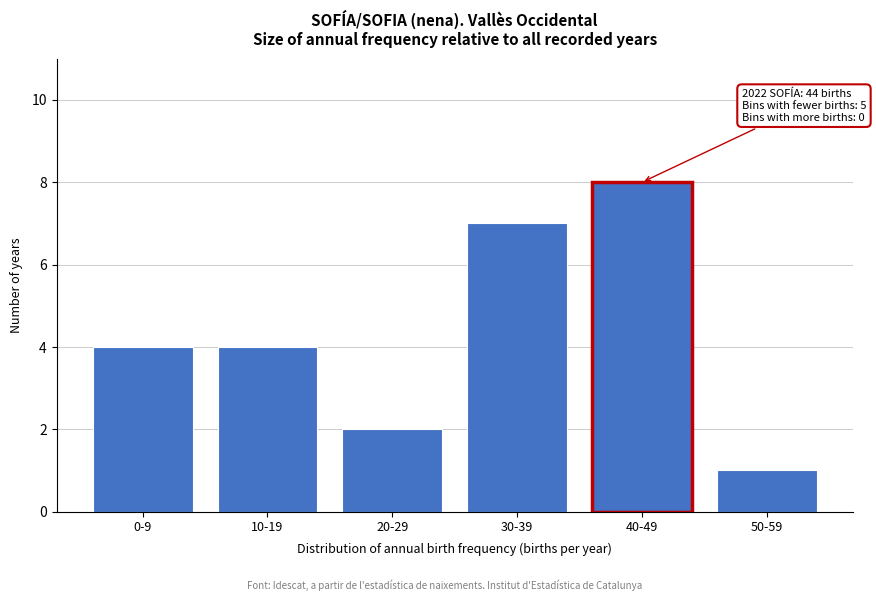

Reading left to right, transcribe all the data shown in this chart.

4	4	2	7	8	1